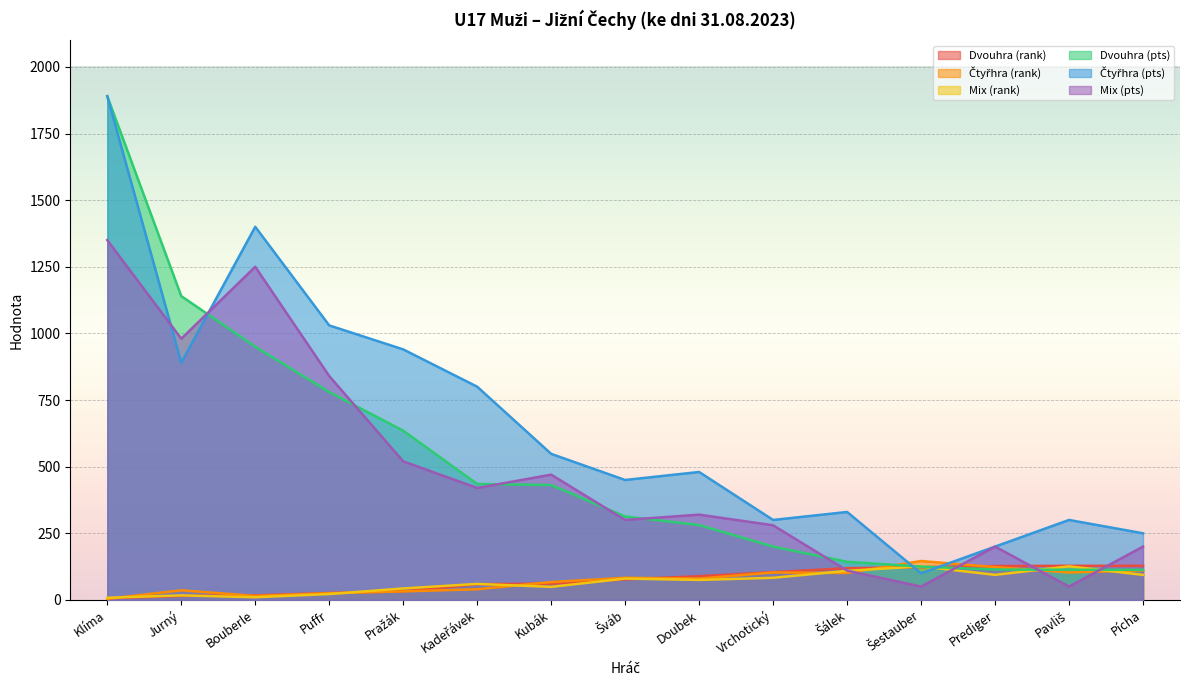

What is the difference between the second highest and second lowest values in the Mix (rank) series?

116